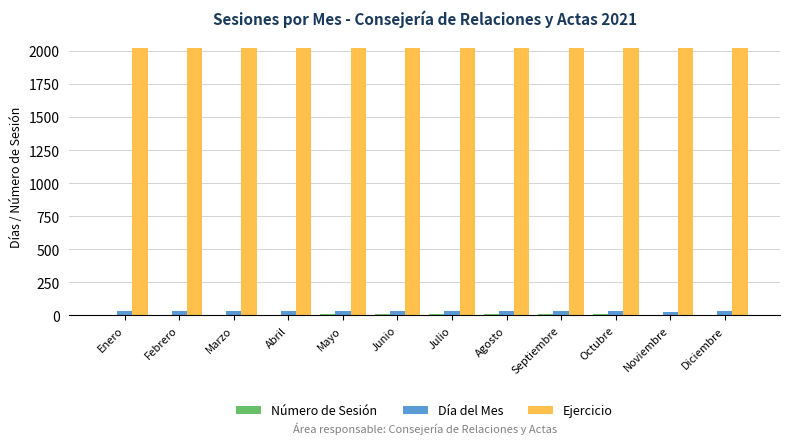

Which series has the largest total across all categories?

Ejercicio